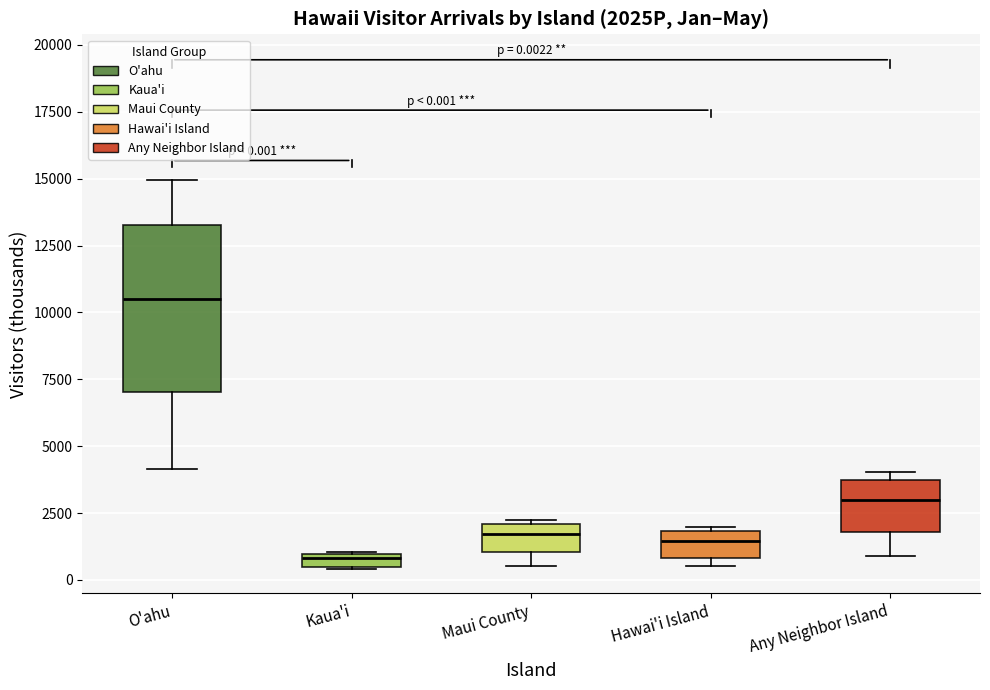

Which box is the tallest, from its lower edge to its upper edge?

O'ahu